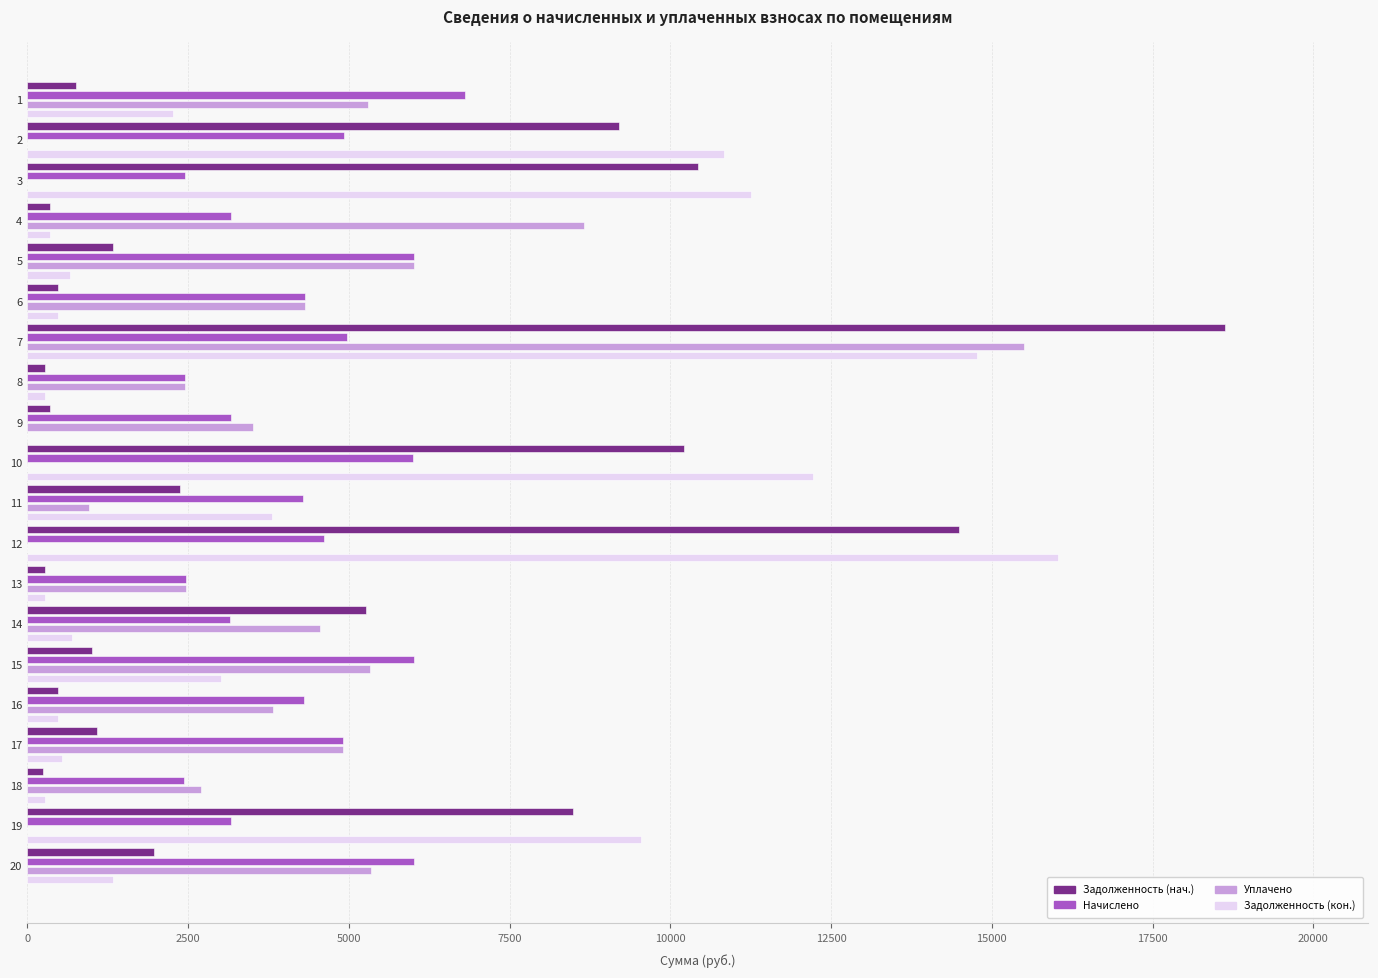

Which series changed the most between 11 and 12?

Задолженность (кон.)